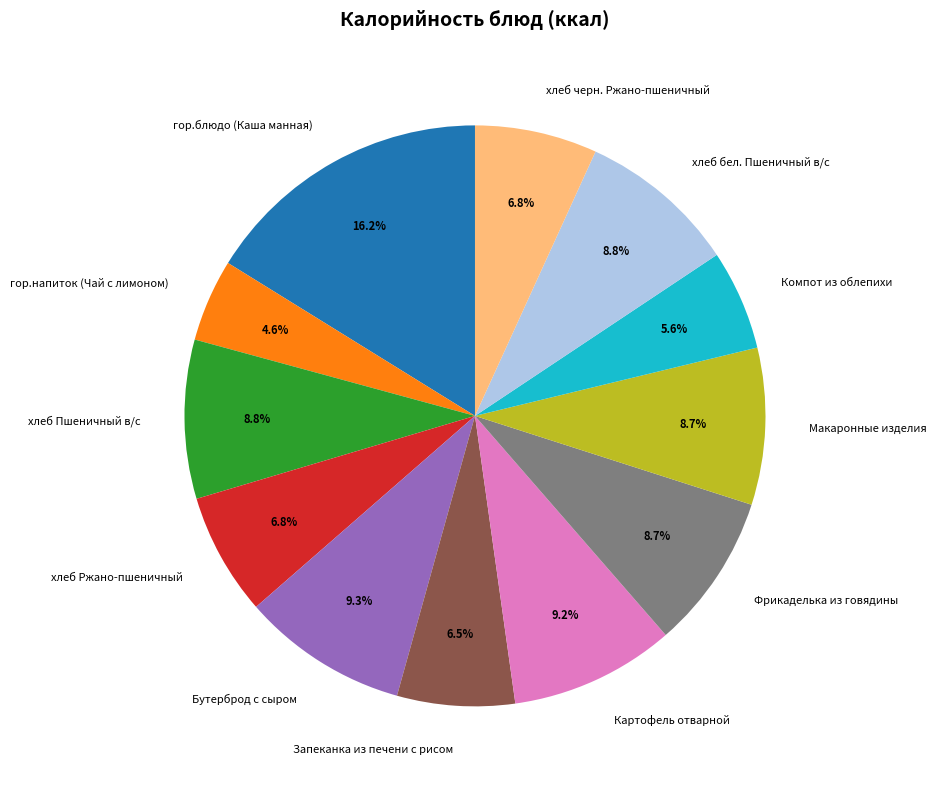

To the nearest percent, what portion does хлеб Пшеничный в/с represent?

9%